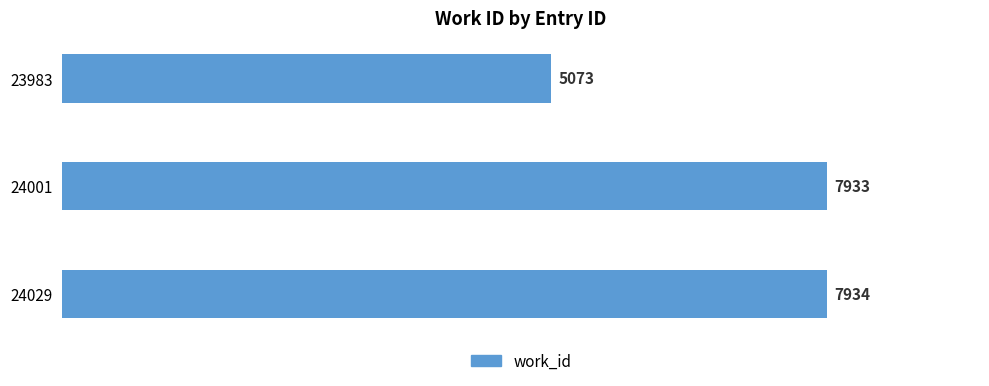

Reading top to bottom, what are all the values shown in this chart?

5073	7933	7934